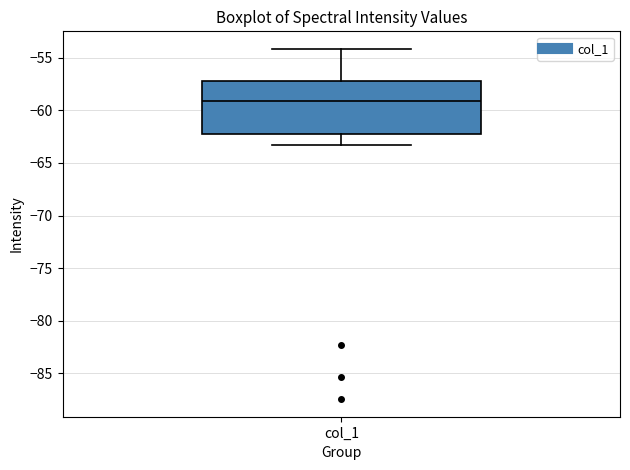

Read this box plot against the y-axis: the position of the median line, the range covered by the box, and the ends of both whiskers. The values are not printed on the chart, so give them approximately, as read against the axis.

median -59.0, box -62.5 to -57.0, whiskers -63.5 to -54.0